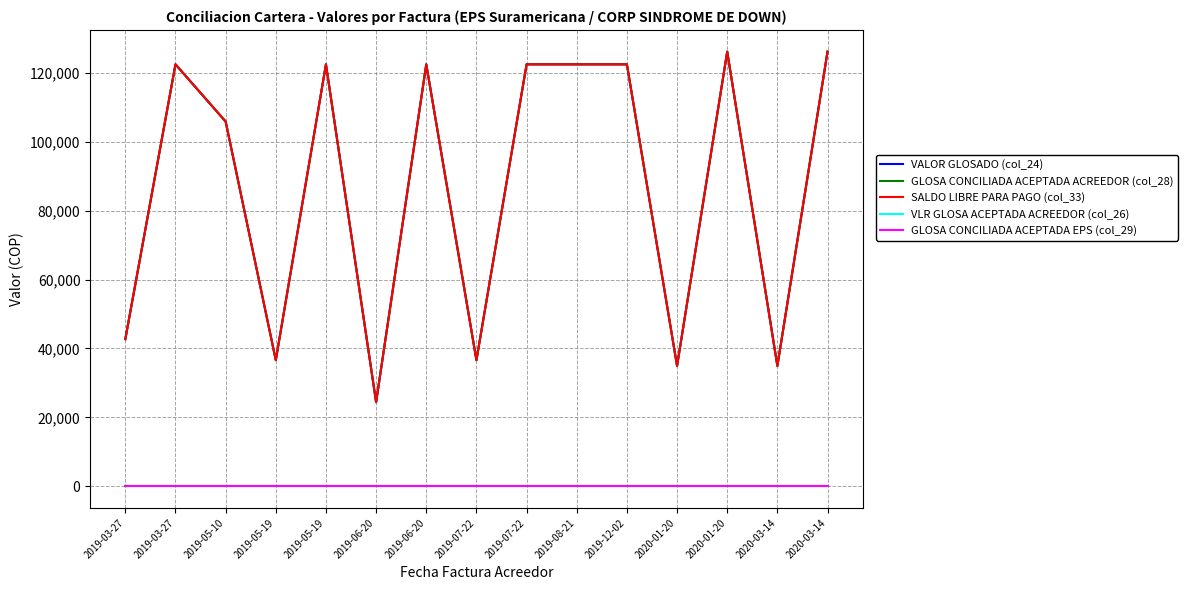

Reading left to right, transcribe all the data shown in this chart.

VALOR GLOSADO (col_24): 2019-03-27=42700	2019-03-27=122484	2019-05-10=105876	2019-05-19=36600	2019-05-19=122484	2019-06-20=24400	2019-06-20=122484	2019-07-22=36600	2019-07-22=122484	2019-08-21=122484	2019-12-02=122484	2020-01-20=34926	2020-01-20=126160	2020-03-14=34926	2020-03-14=126160
GLOSA CONCILIADA ACEPTADA ACREEDOR (col_28): 2019-03-27=42700	2019-03-27=122484	2019-05-10=105876	2019-05-19=36600	2019-05-19=122484	2019-06-20=24400	2019-06-20=122484	2019-07-22=36600	2019-07-22=122484	2019-08-21=122484	2019-12-02=122484	2020-01-20=34926	2020-01-20=126160	2020-03-14=34926	2020-03-14=126160
SALDO LIBRE PARA PAGO (col_33): 2019-03-27=42700	2019-03-27=122484	2019-05-10=105876	2019-05-19=36600	2019-05-19=122484	2019-06-20=24400	2019-06-20=122484	2019-07-22=36600	2019-07-22=122484	2019-08-21=122484	2019-12-02=122484	2020-01-20=34926	2020-01-20=126160	2020-03-14=34926	2020-03-14=126160
VLR GLOSA ACEPTADA ACREEDOR (col_26): 2019-03-27=0	2019-03-27=0	2019-05-10=0	2019-05-19=0	2019-05-19=0	2019-06-20=0	2019-06-20=0	2019-07-22=0	2019-07-22=0	2019-08-21=0	2019-12-02=0	2020-01-20=0	2020-01-20=0	2020-03-14=0	2020-03-14=0
GLOSA CONCILIADA ACEPTADA EPS (col_29): 2019-03-27=0	2019-03-27=0	2019-05-10=0	2019-05-19=0	2019-05-19=0	2019-06-20=0	2019-06-20=0	2019-07-22=0	2019-07-22=0	2019-08-21=0	2019-12-02=0	2020-01-20=0	2020-01-20=0	2020-03-14=0	2020-03-14=0